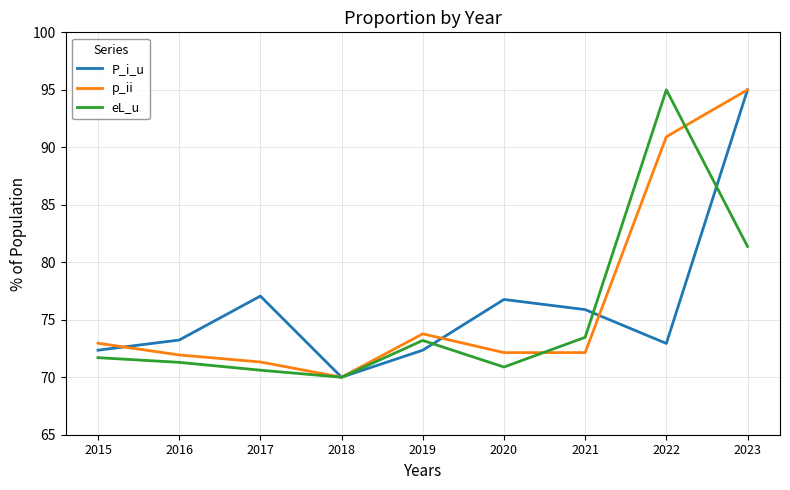

What is the difference between the maximum and minimum values in the p_ii series?

25.0